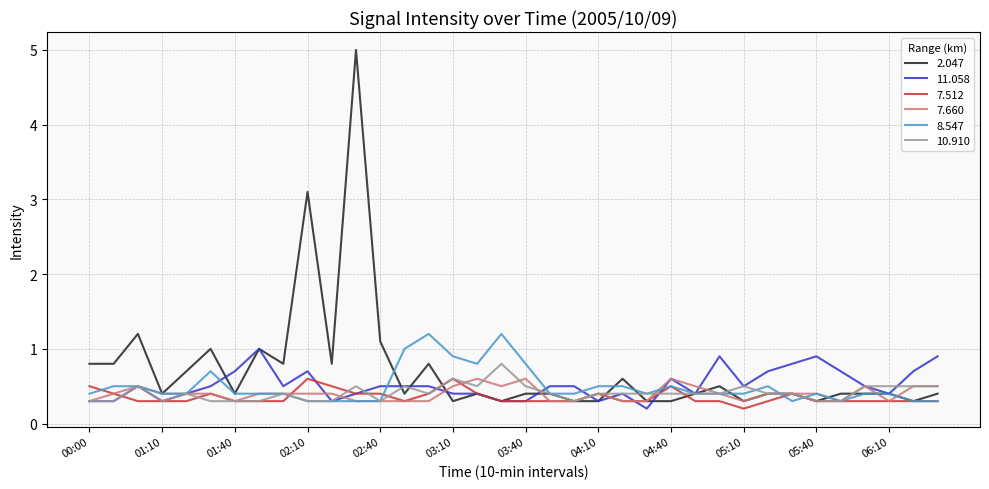

What is the minimum value for 10.910?

0.3